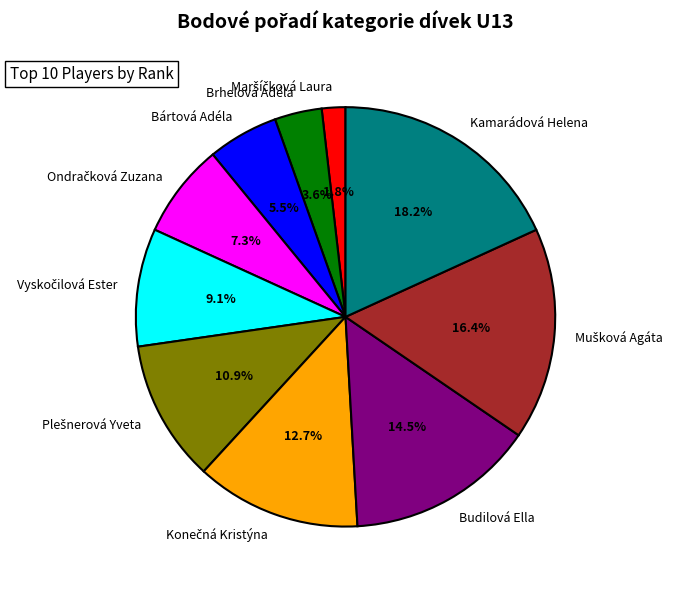

Does Budilová Ella account for over 50% of the chart?

No